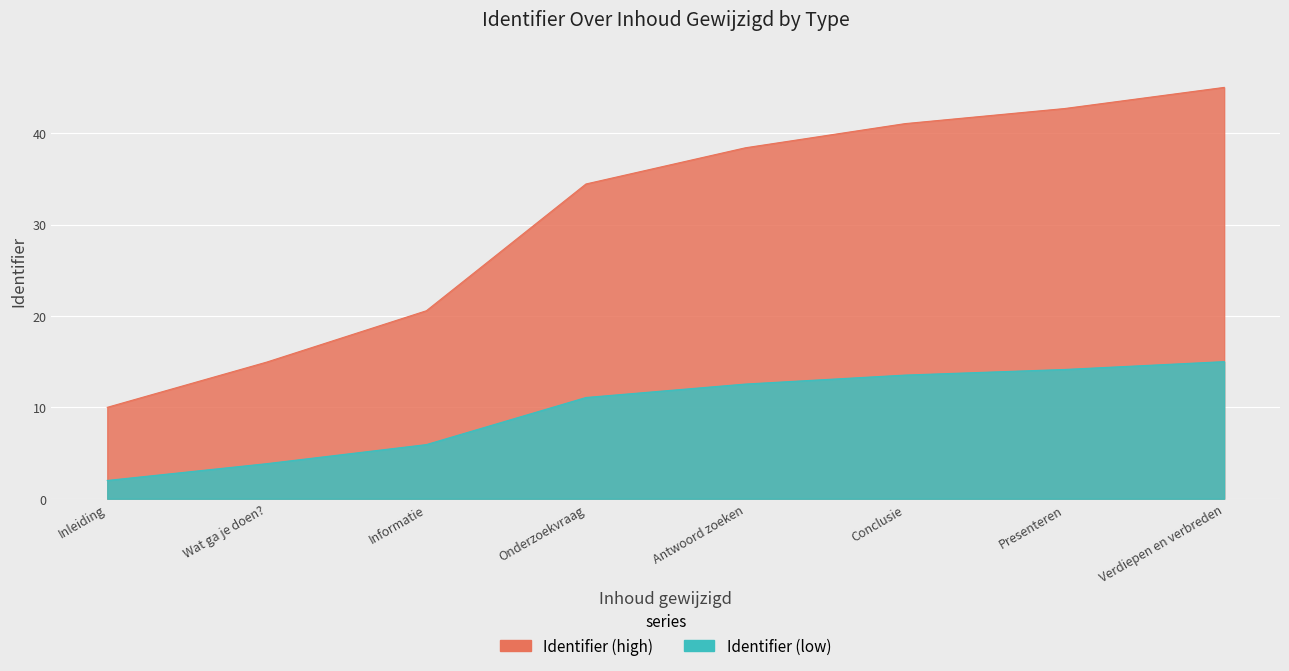

Does the chart display data point markers on the line(s)?

No